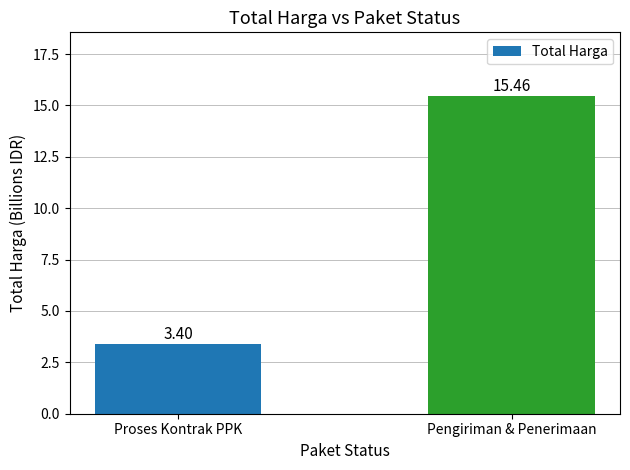

Which label corresponds to the largest value in the chart?

Pengiriman & Penerimaan